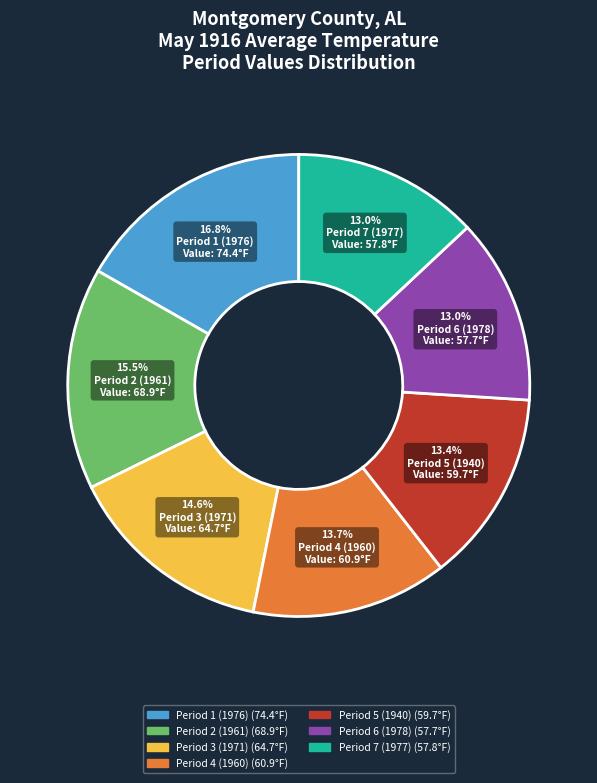

How much of the chart is everything except Period 6 (1978)?

87.0%